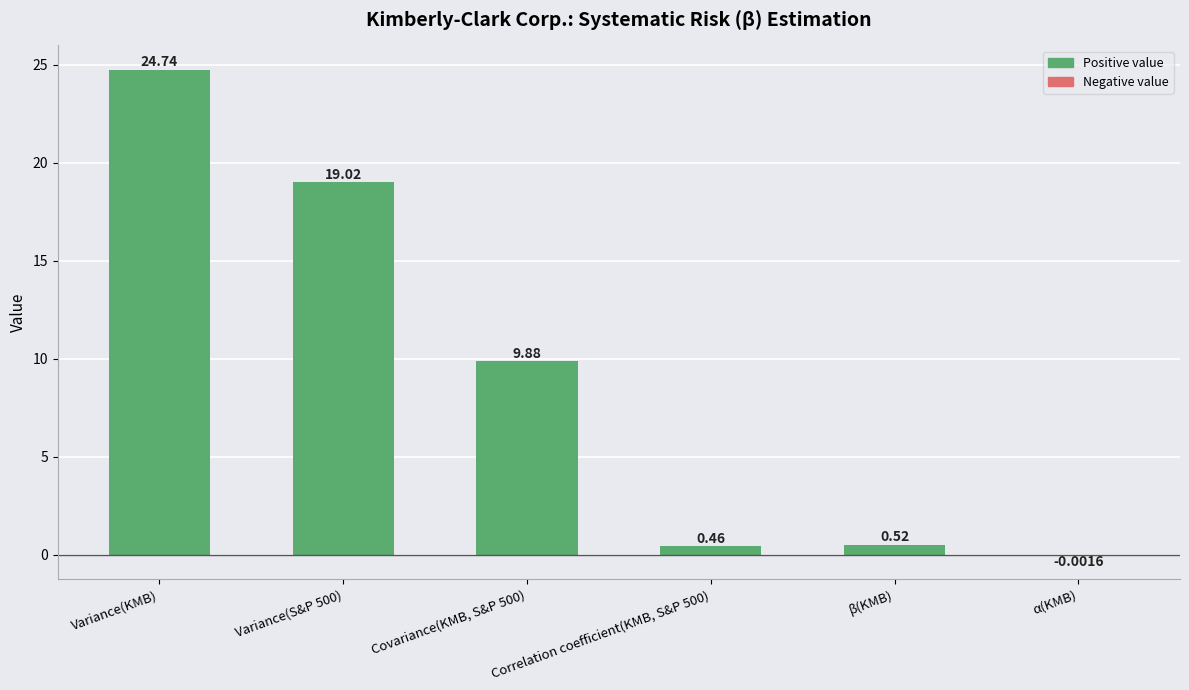

How many categories are shown in the chart?

6